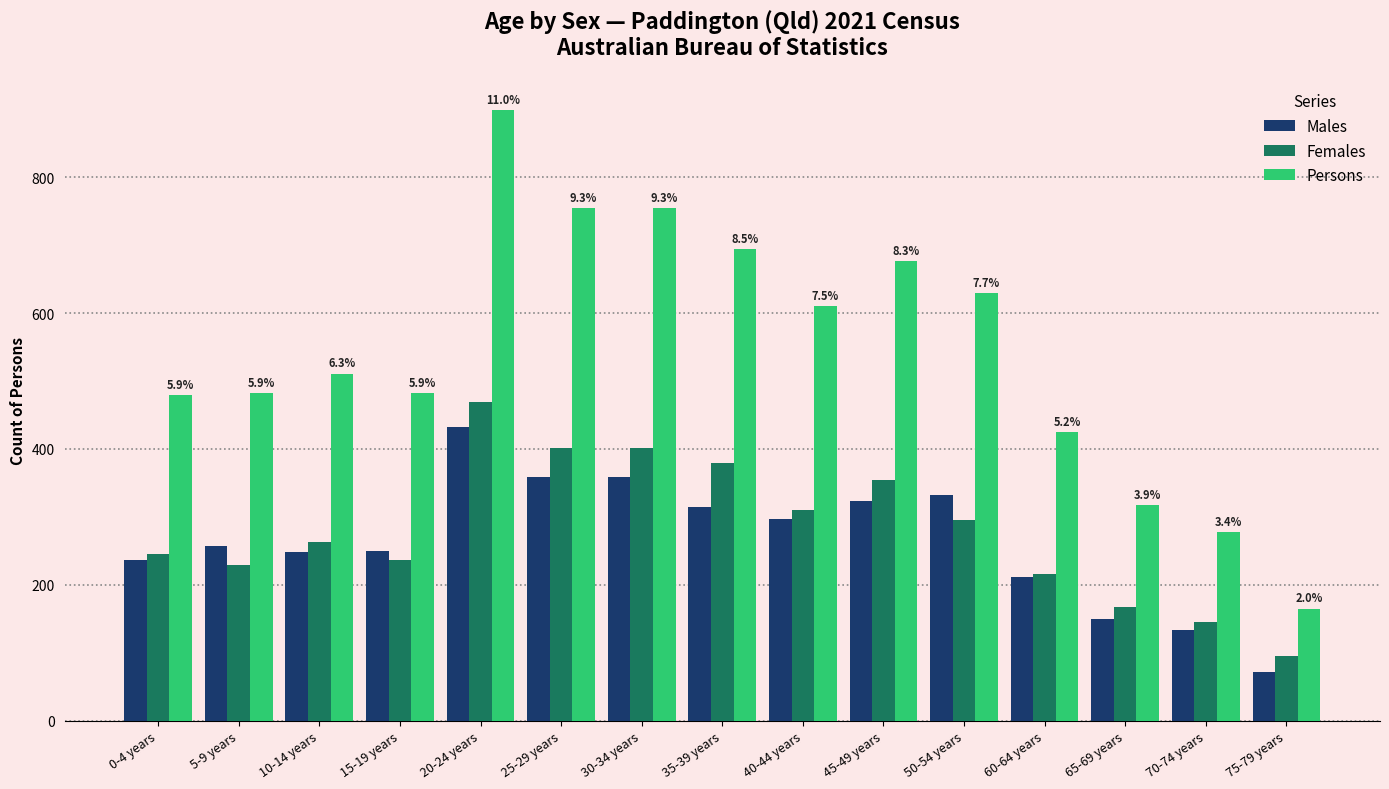

Are the bars grouped side by side (vs. stacked)?

Yes